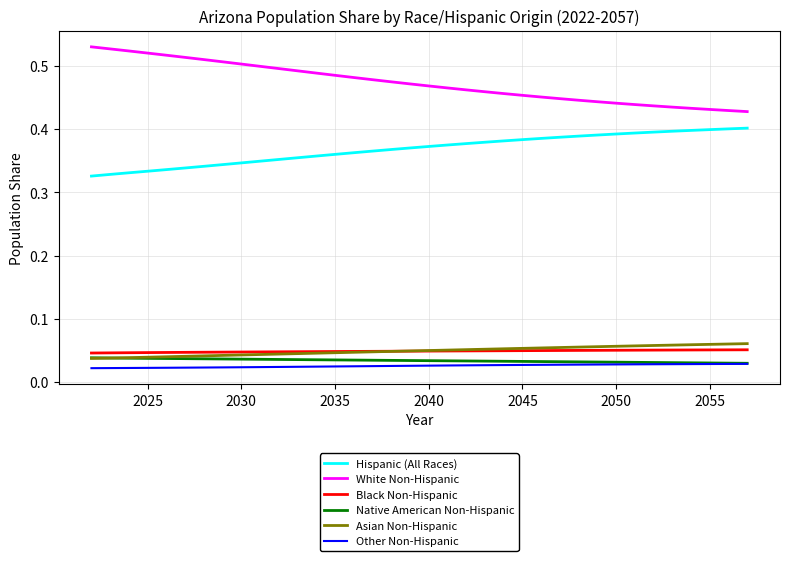

Which series has the largest total across all categories?

White Non-Hispanic